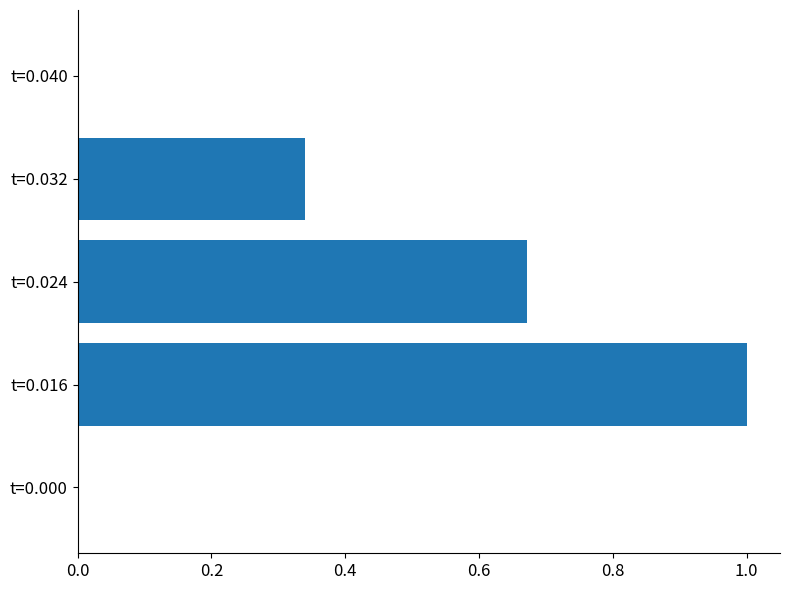

What is the sum of all values?

2.0